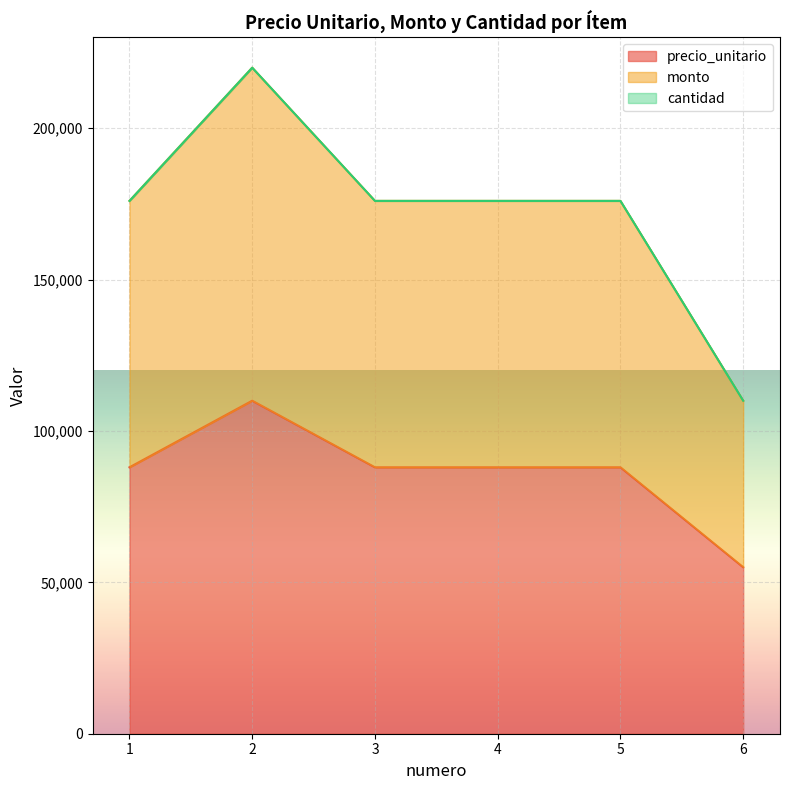

Does the chart display data point markers on the line(s)?

No